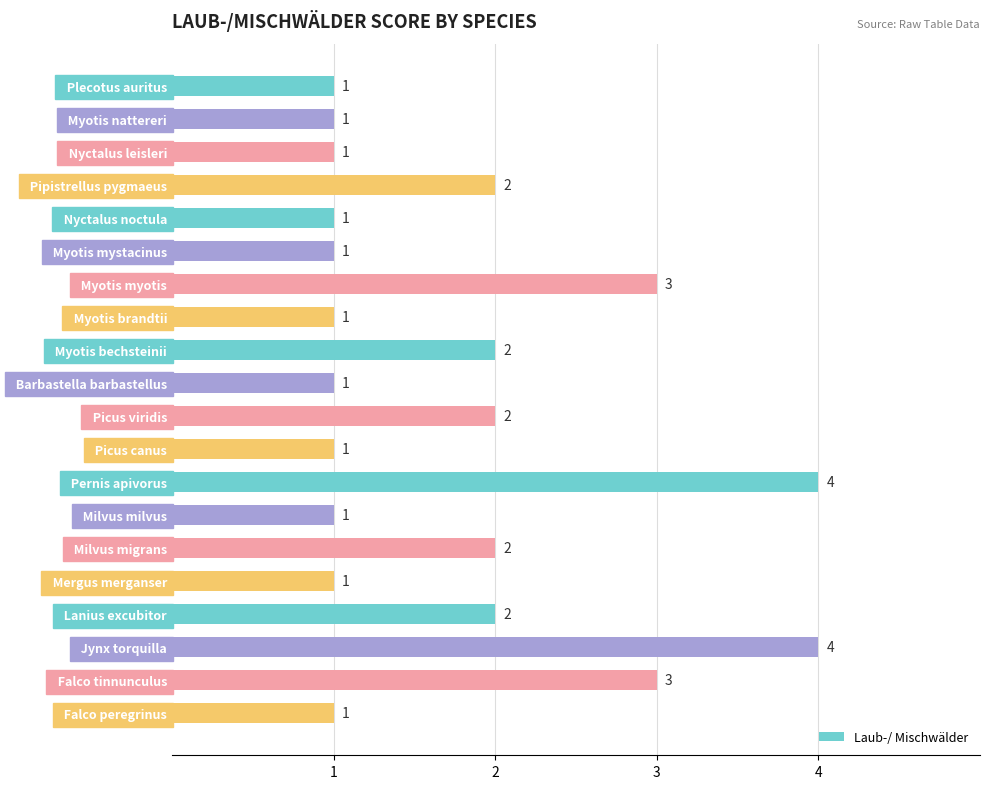

What is the maximum value shown in the chart?

4